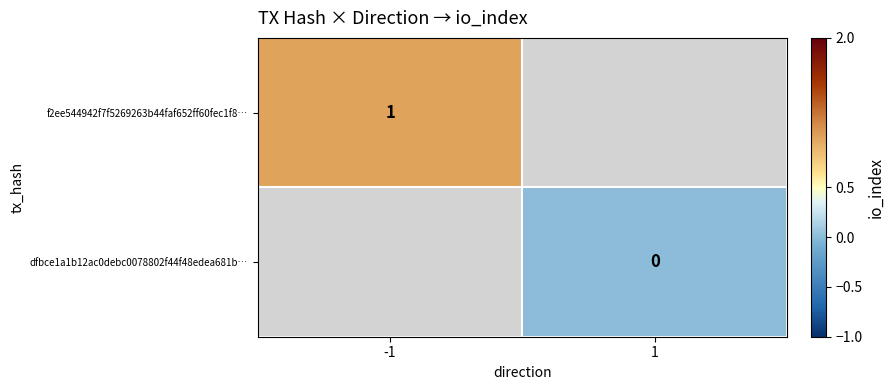

True or false: f2ee544942f7f5269263b44faf652ff60fec1f8… has a value of 0 at -1.

False